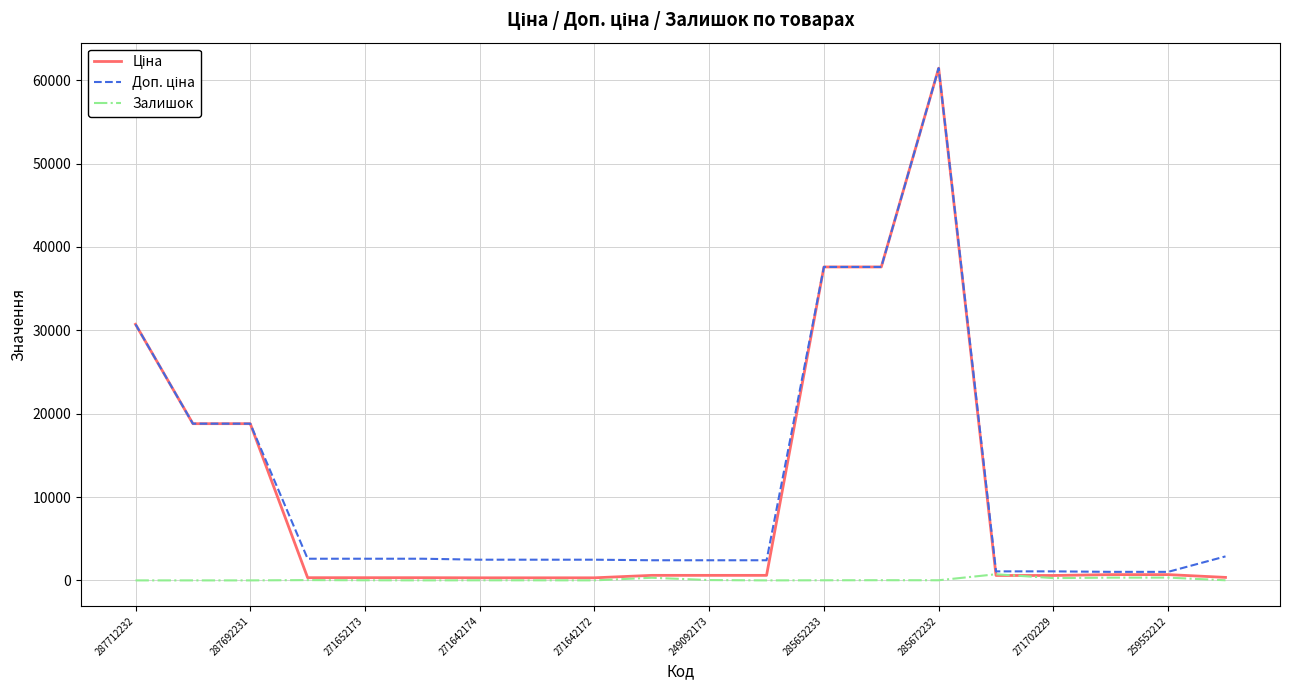

What is the greatest value displayed?

61434.3